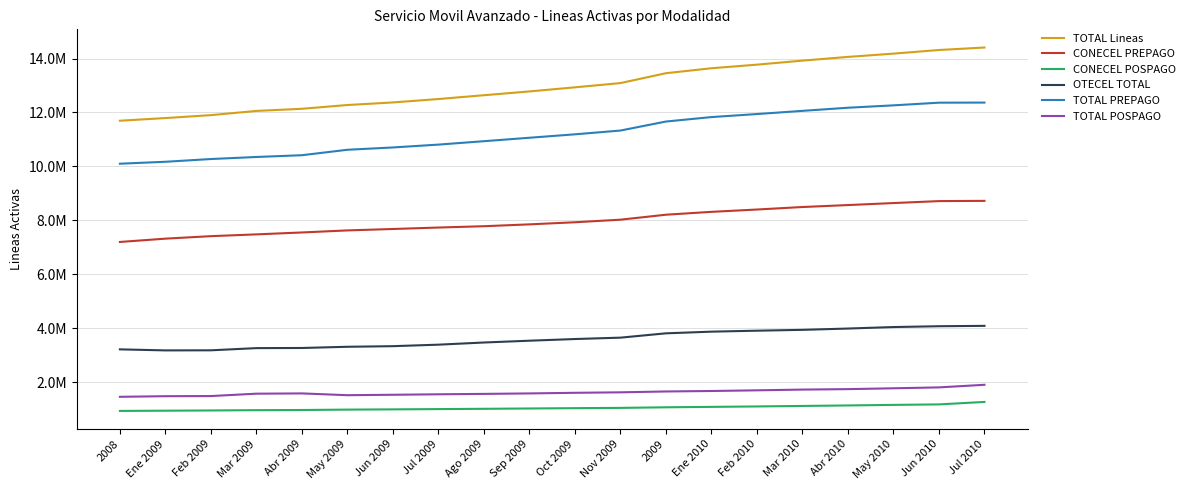

What are all the series names shown in the legend?

TOTAL Lineas, CONECEL PREPAGO, CONECEL POSPAGO, OTECEL TOTAL, TOTAL PREPAGO, TOTAL POSPAGO